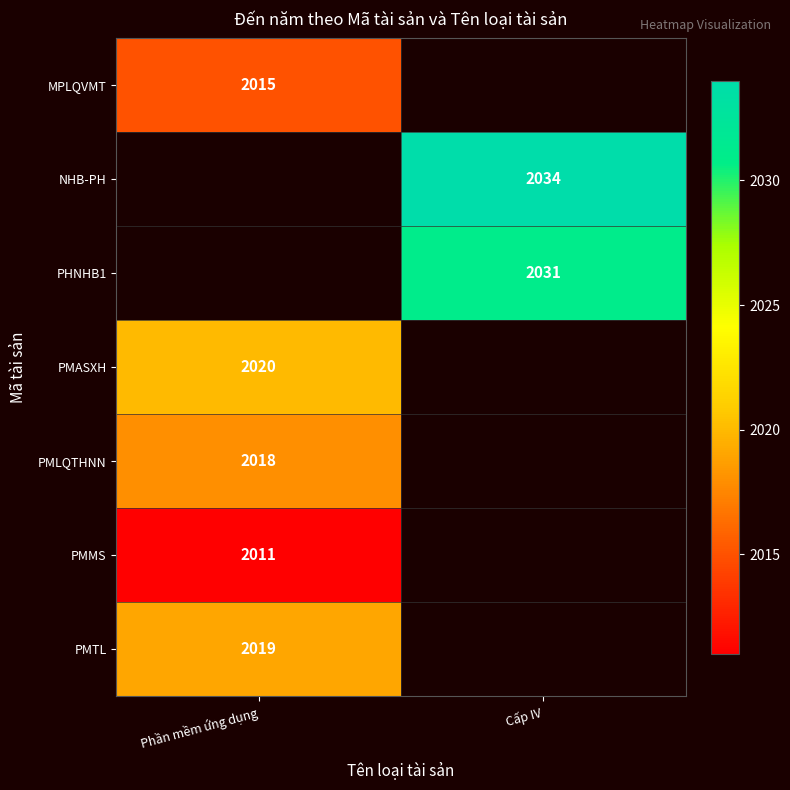

What is the minimum value shown in the chart?

2011.0